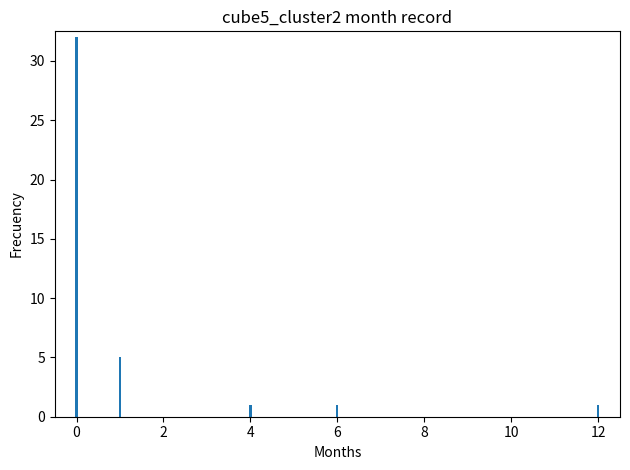

Count the number of categories in the chart.

5